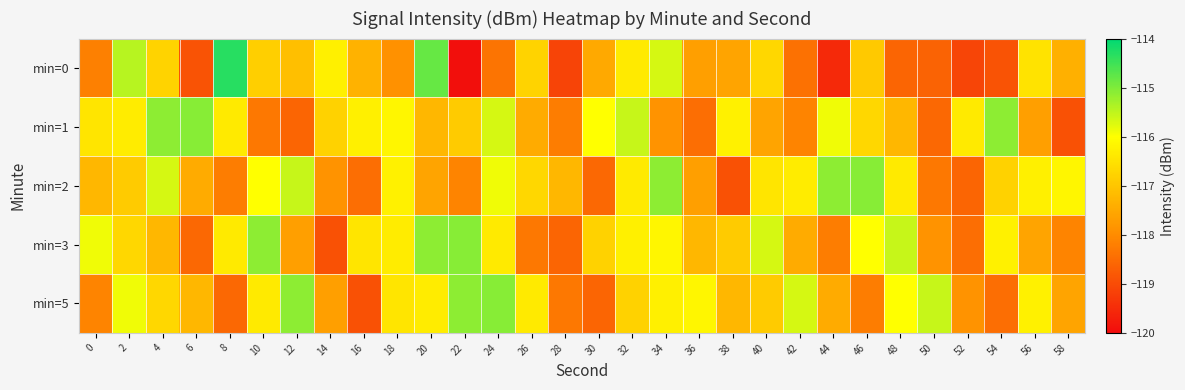

What is the maximum value shown in the chart?

-114.3